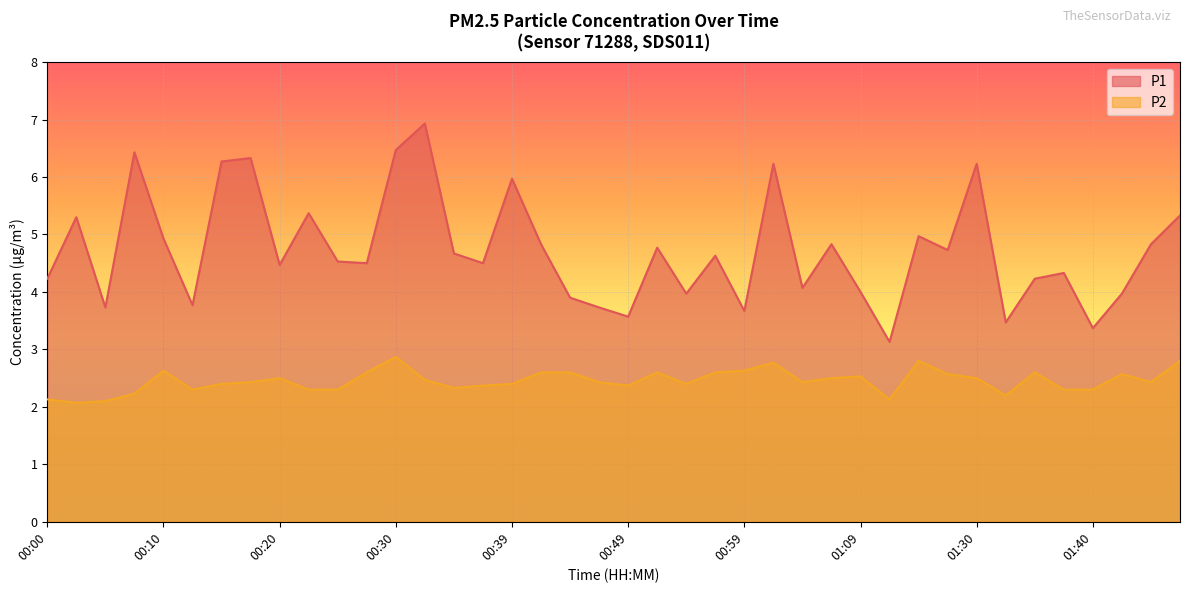

What is the difference between the maximum and minimum values in the P1 series?

3.8